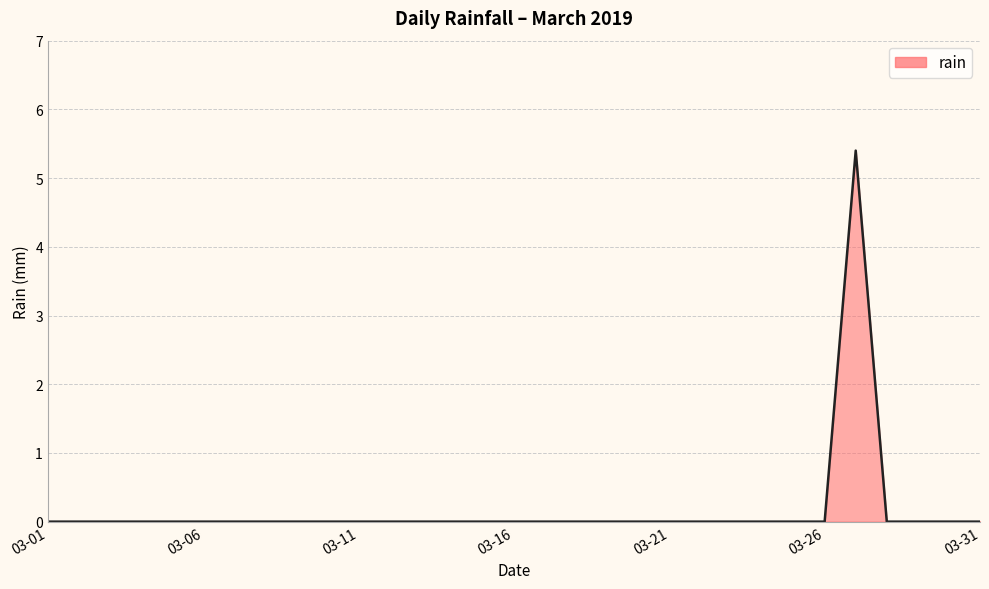

What is the difference between the maximum and minimum values?

5.4